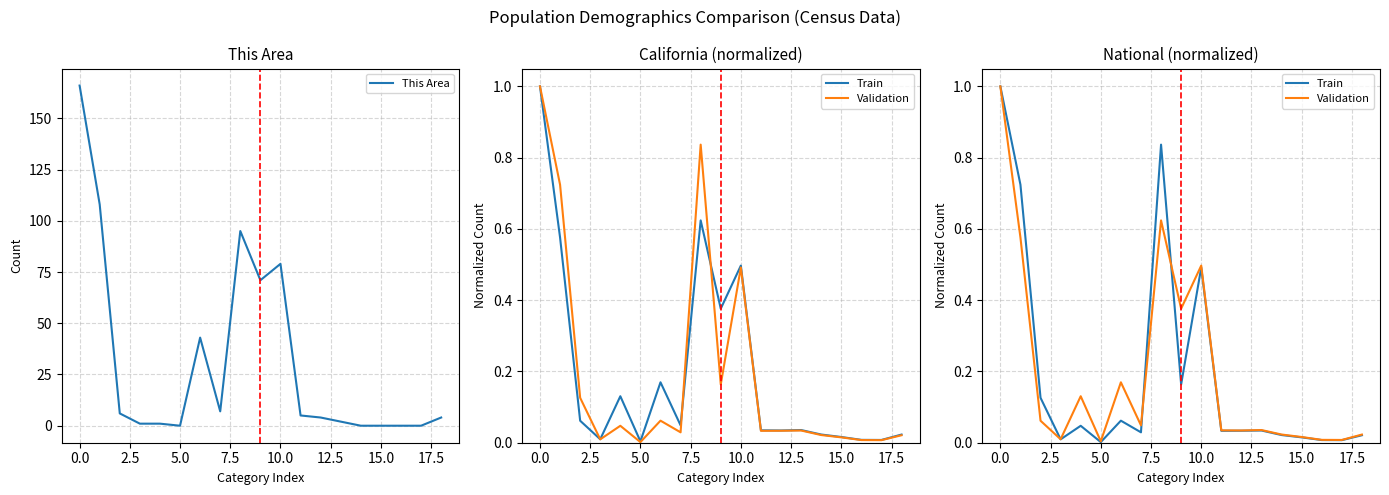

What is the label of the 14th point from the left?

13